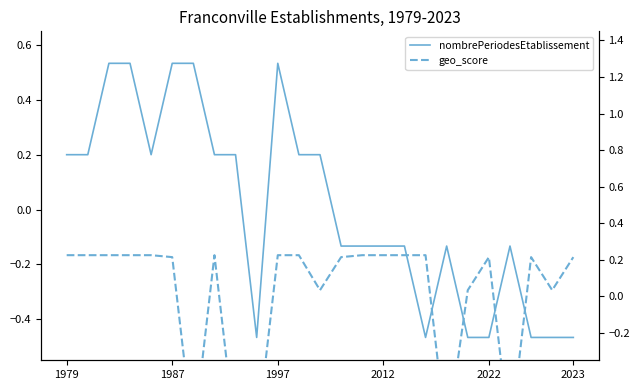

Is it true that geo_score equals 0.1 at 19?

False